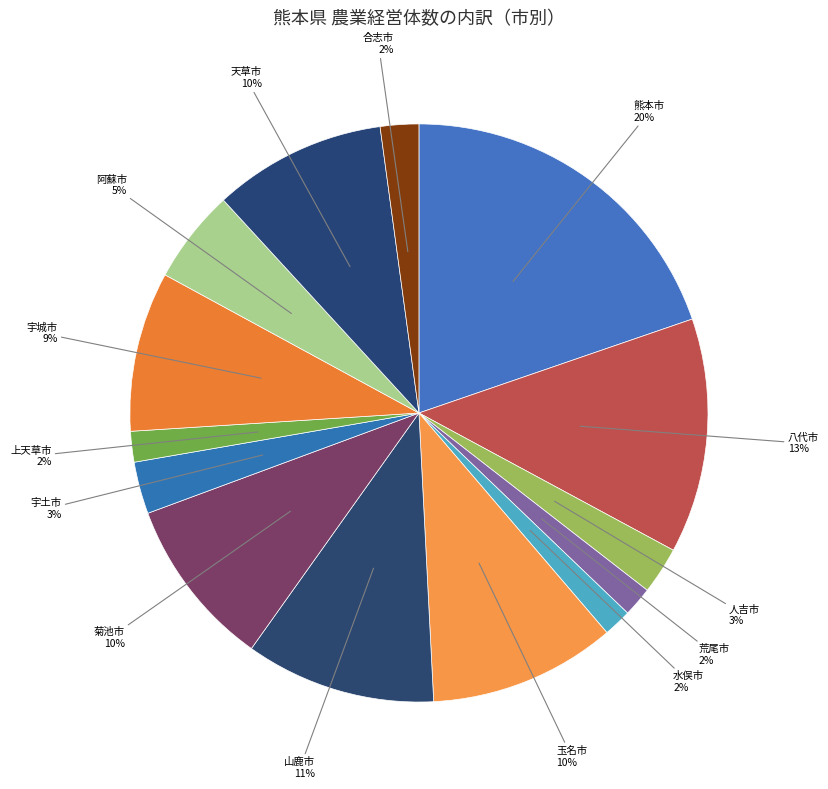

Combined, do 八代市 and 水俣市 account for over 50%?

No